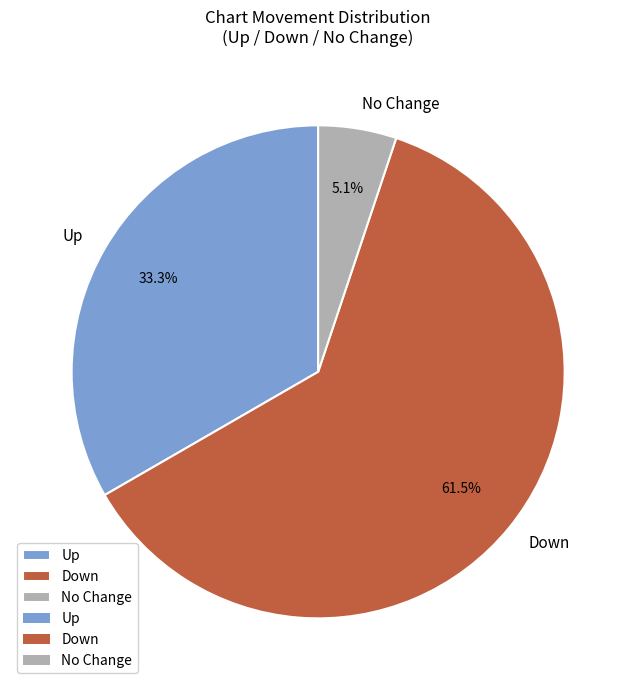

Which category has the biggest portion of the pie?

Down